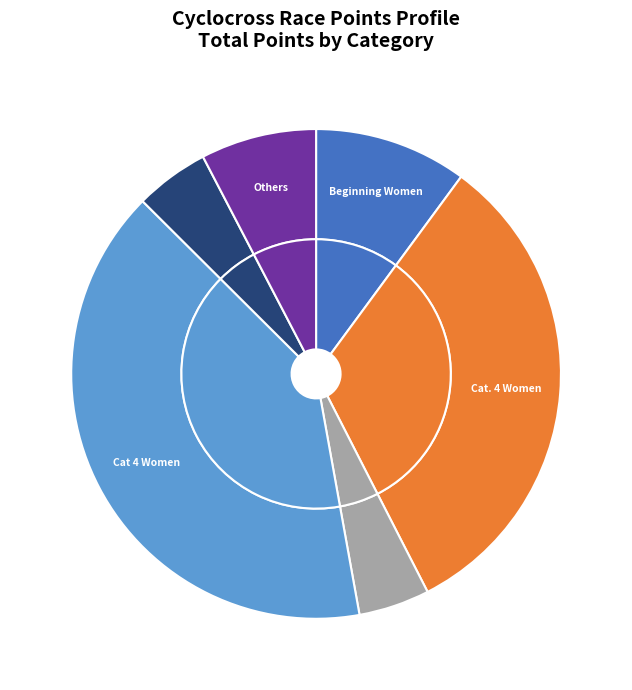

The Beginning Women slice represents 10% of the pie. True or false?

True